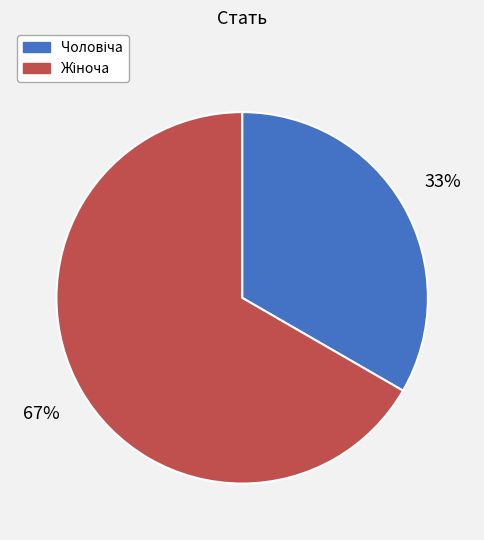

To the nearest percent, what is the average slice percentage?

50%